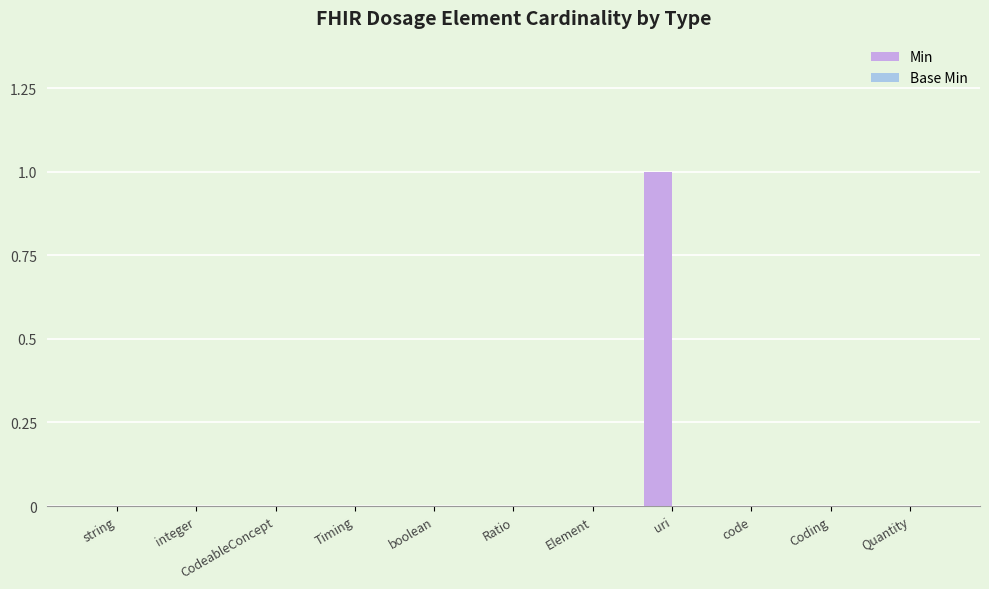

The chart shows a value of 2 at uri. True or false?

False